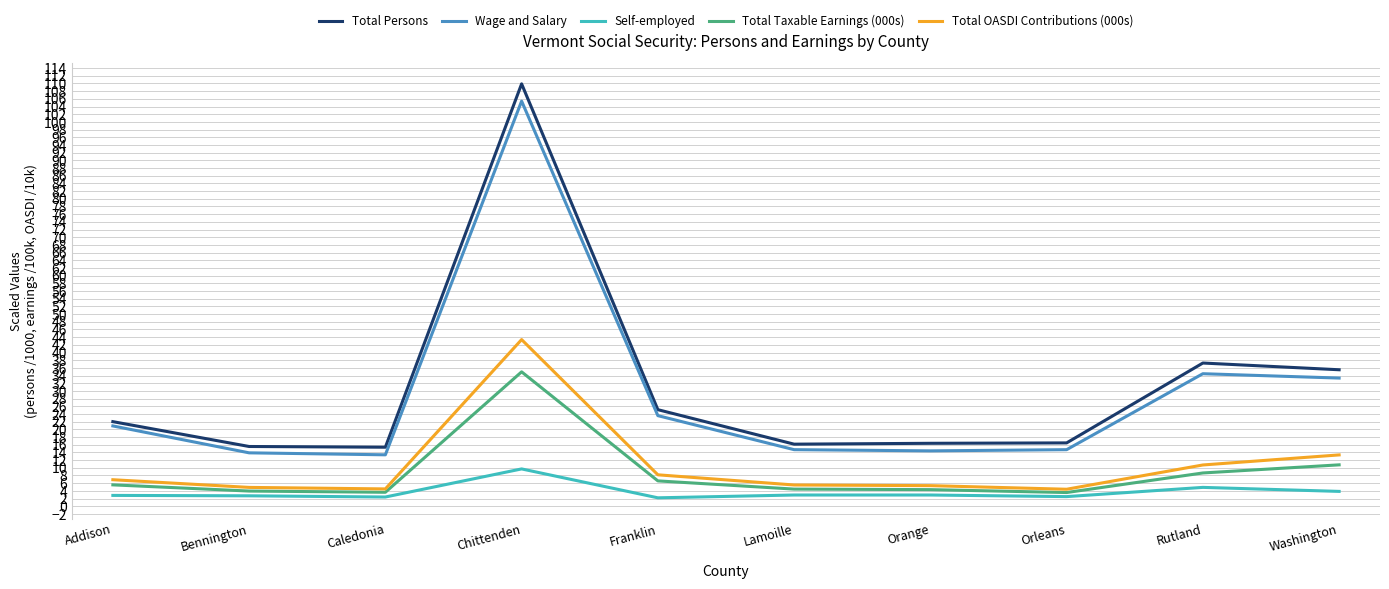

Between Franklin and Washington, which series saw the biggest shift?

Total Persons